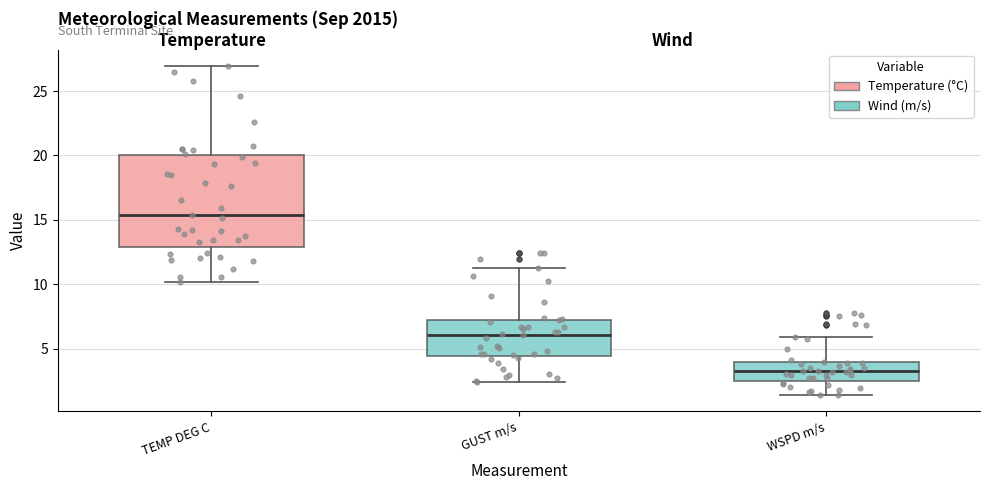

Reading left to right, transcribe this box plot: for each box, give where its median line is, the range the box spans, and where its two whiskers end, as read against the y-axis. The values are not printed on the chart, so give them approximately, as read against the axis.

TEMP DEG C: median 15.5, box 13.0 to 20.0, whiskers 10.0 to 27.0
GUST m/s: median 6.0, box 4.5 to 7.0, whiskers 2.5 to 11.0
WSPD m/s: median 3.0, box 2.5 to 4.0, whiskers 1.5 to 6.0